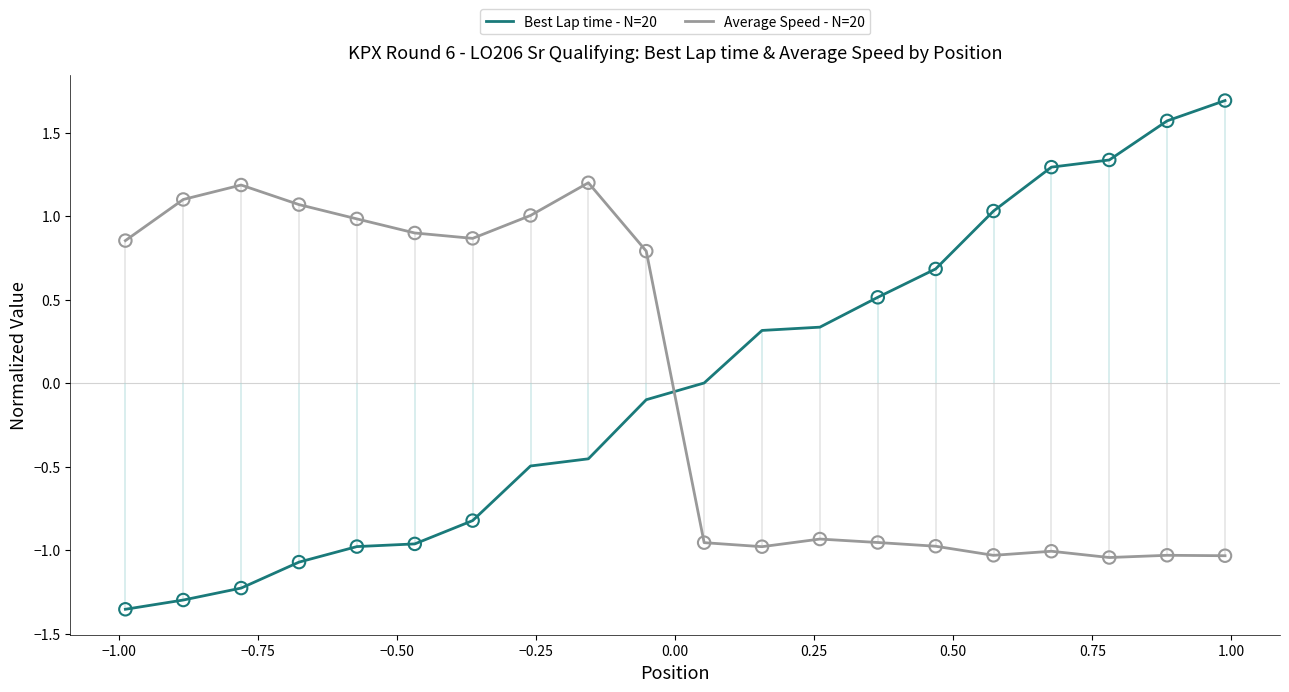

Which series reaches the minimum Y coordinate?

Best Lap time - N=20